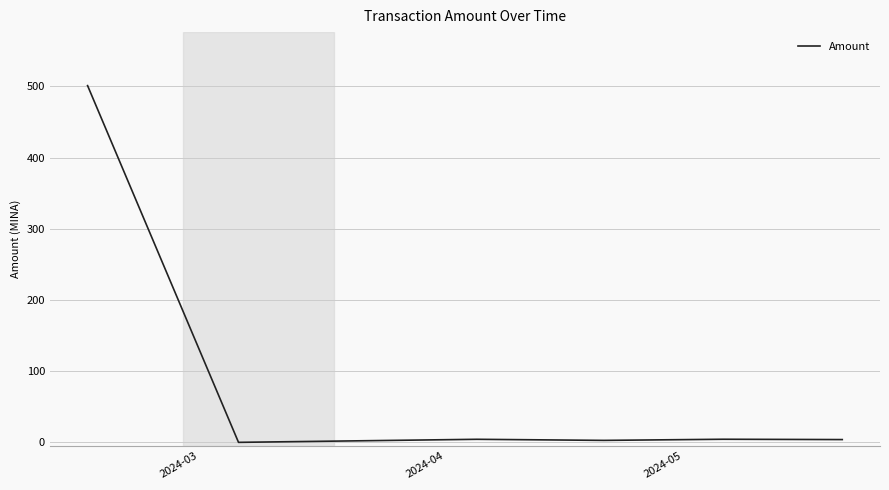

How many lines are shown in the chart?

1